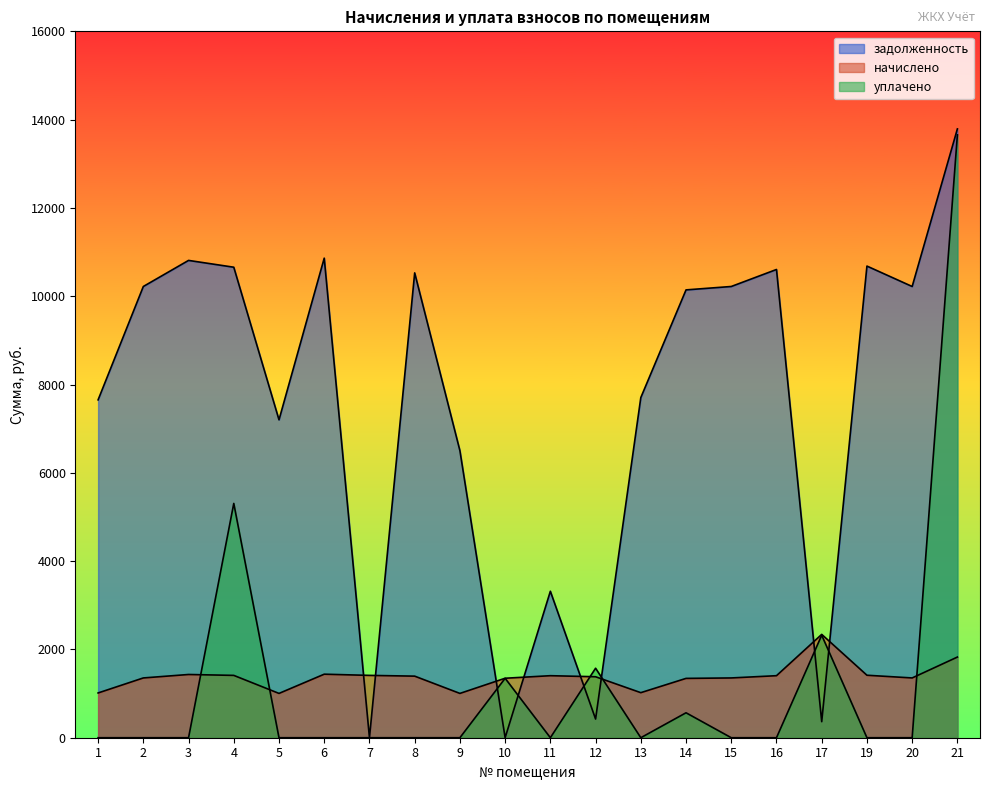

The начислено series shows 2034.3 at 7. True or false?

False